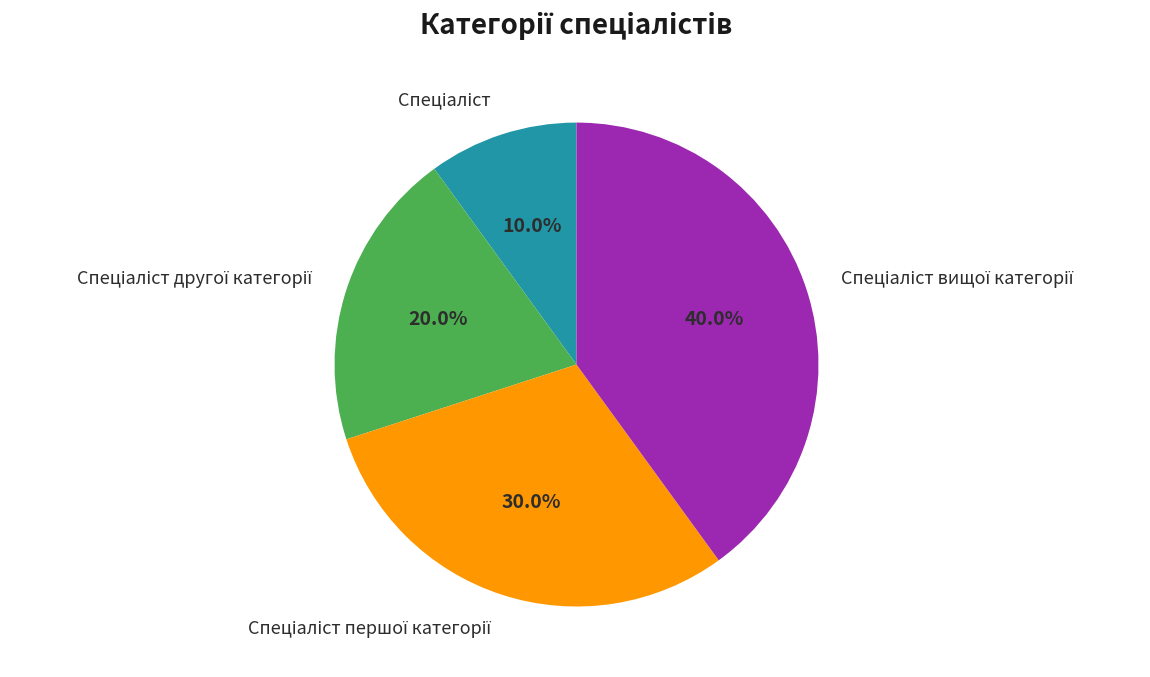

Is there any slice that represents more than half of the pie?

No